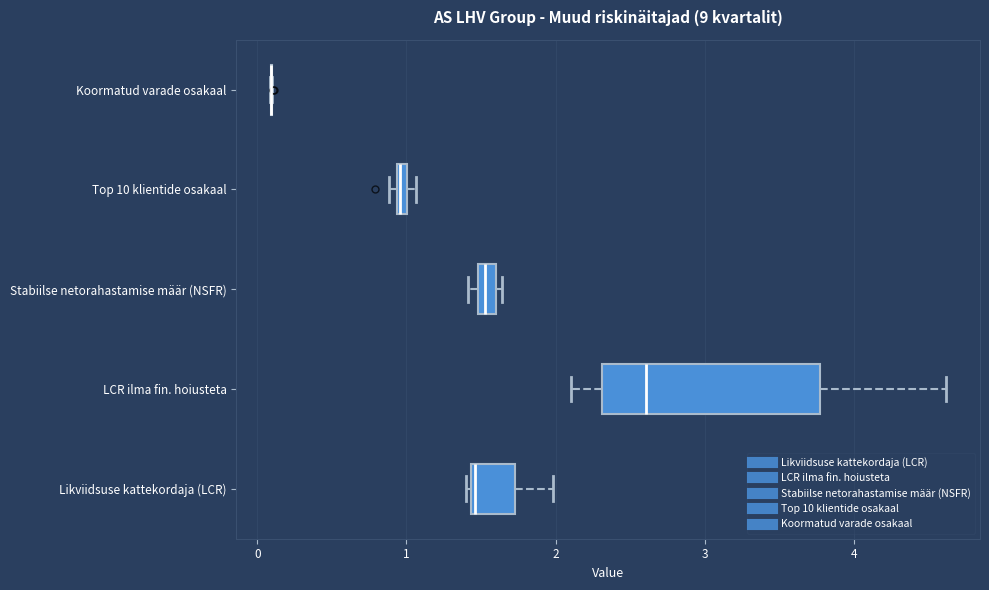

Where does the median line of the box for Likviidsuse kattekordaja (LCR) sit on the x-axis? The values are not printed on the chart, so give them approximately, as read against the axis.

1.5